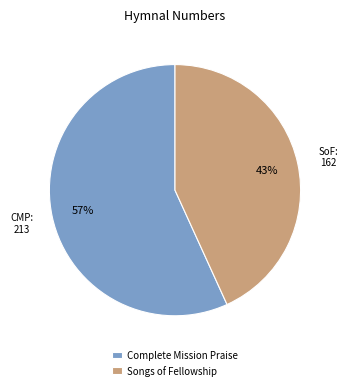

Which slice is the smallest?

Songs of Fellowship